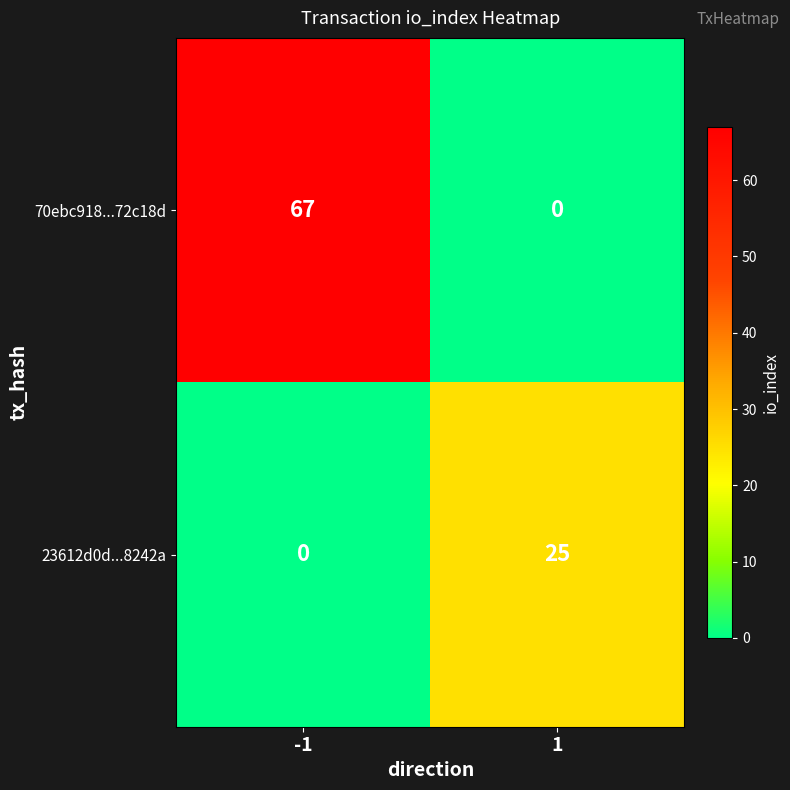

At which category is the sum across all series the highest?

-1